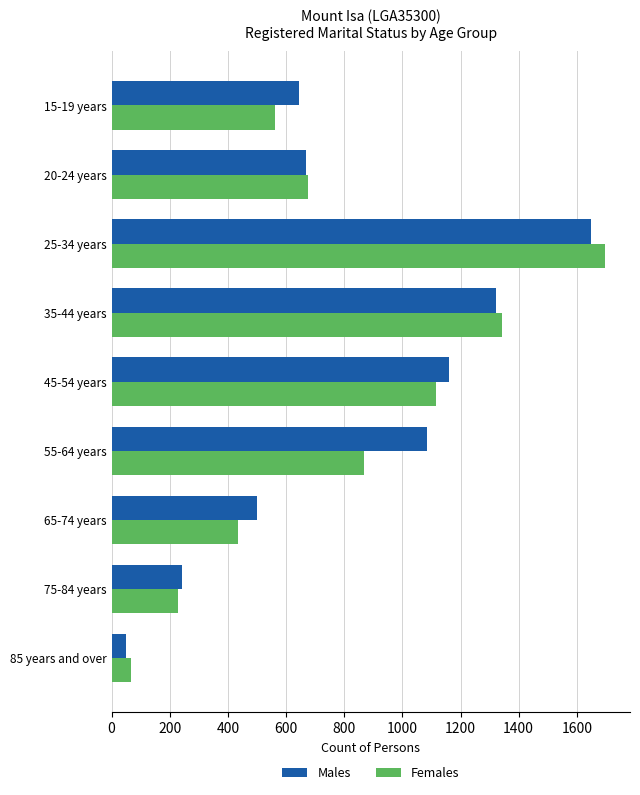

What is the minimum value for Females?

65